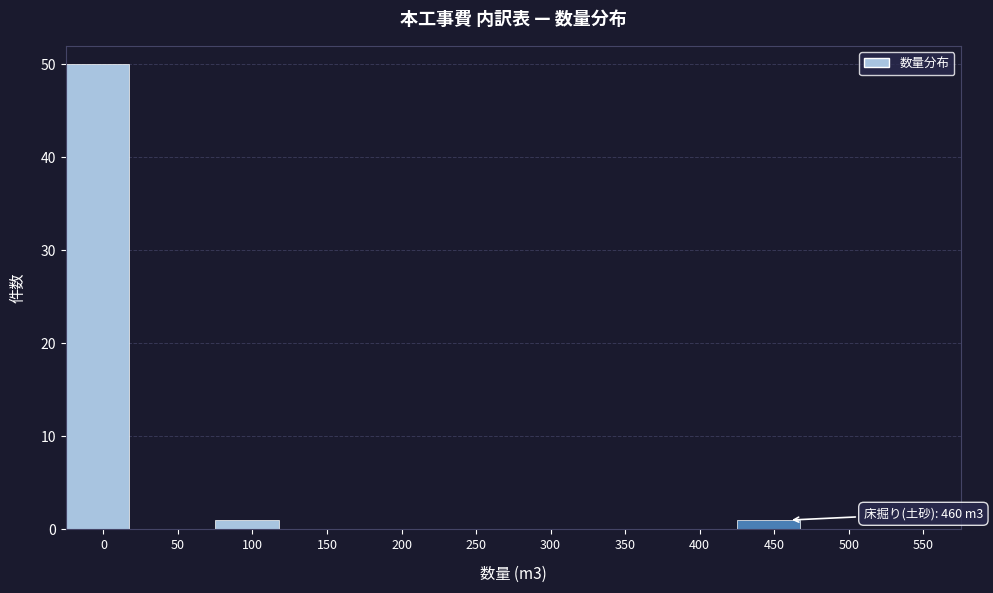

Reading left to right, list all the values displayed in this chart.

0=50	50=0	100=1	150=0	200=0	250=0	300=0	350=0	400=0	450=1	500=0	550=0